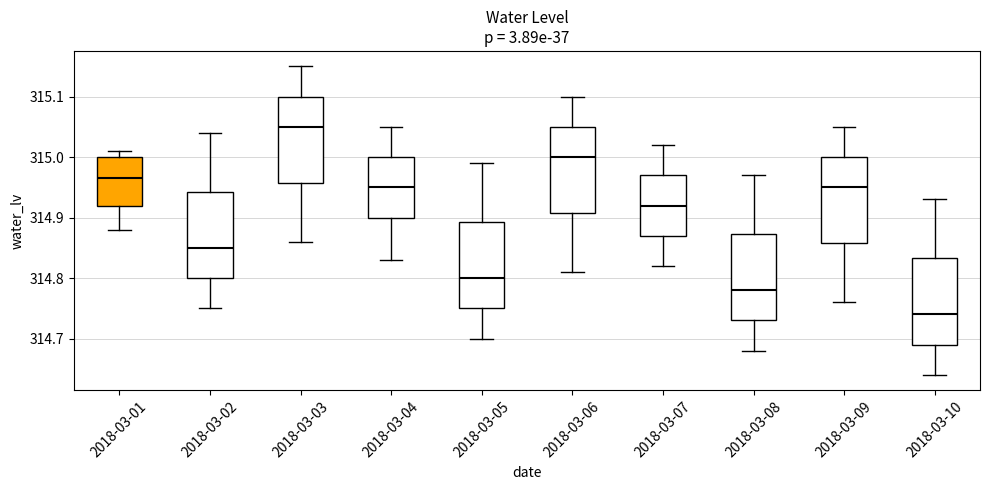

Reading left to right, transcribe this box plot: for each box, give where its median line is, the range the box spans, and where its two whiskers end, as read against the y-axis. The values are not printed on the chart, so give them approximately, as read against the axis.

2018-03-01: median 314.97, box 314.92 to 315.00, whiskers 314.88 to 315.01
2018-03-02: median 314.85, box 314.80 to 314.94, whiskers 314.75 to 315.04
2018-03-03: median 315.05, box 314.96 to 315.10, whiskers 314.86 to 315.15
2018-03-04: median 314.95, box 314.90 to 315.00, whiskers 314.83 to 315.05
2018-03-05: median 314.80, box 314.75 to 314.89, whiskers 314.70 to 314.99
2018-03-06: median 315.00, box 314.91 to 315.05, whiskers 314.81 to 315.10
2018-03-07: median 314.92, box 314.87 to 314.97, whiskers 314.82 to 315.02
2018-03-08: median 314.78, box 314.73 to 314.87, whiskers 314.68 to 314.97
2018-03-09: median 314.95, box 314.86 to 315.00, whiskers 314.76 to 315.05
2018-03-10: median 314.74, box 314.69 to 314.83, whiskers 314.64 to 314.93